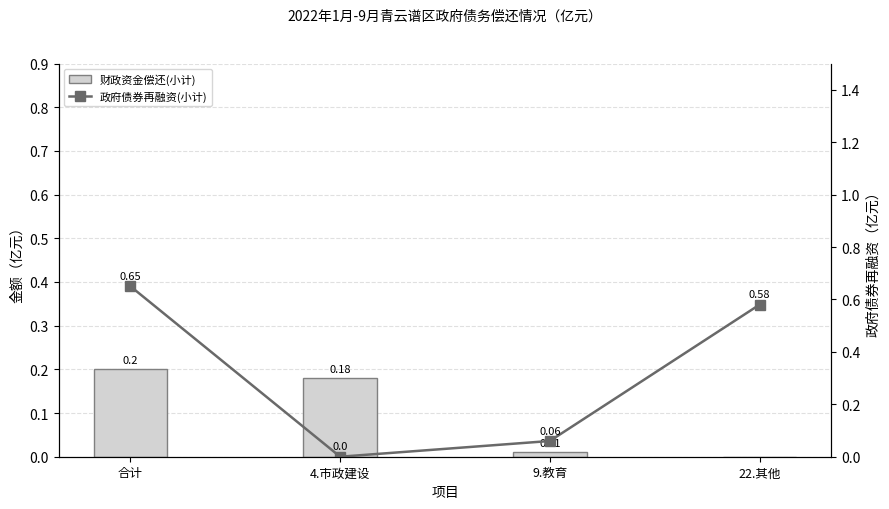

What is the total value across all series at 22.其他?

0.6